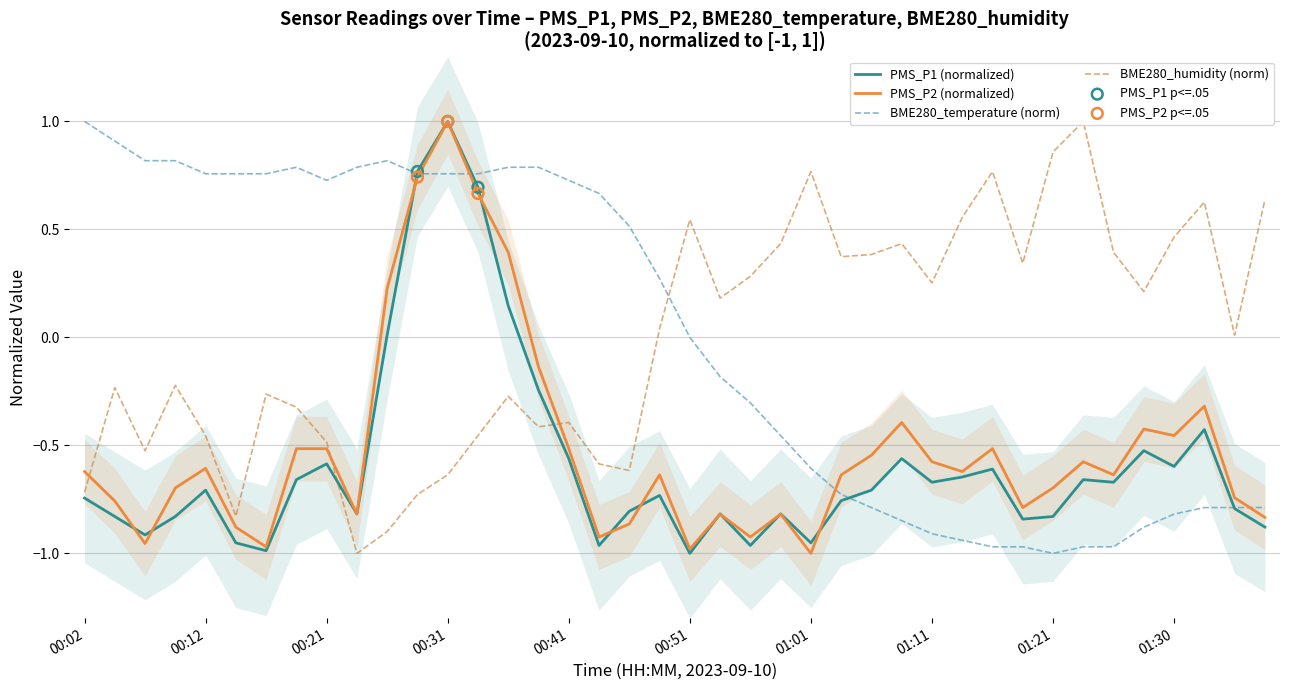

Which series reaches the maximum Y coordinate?

PMS_P1